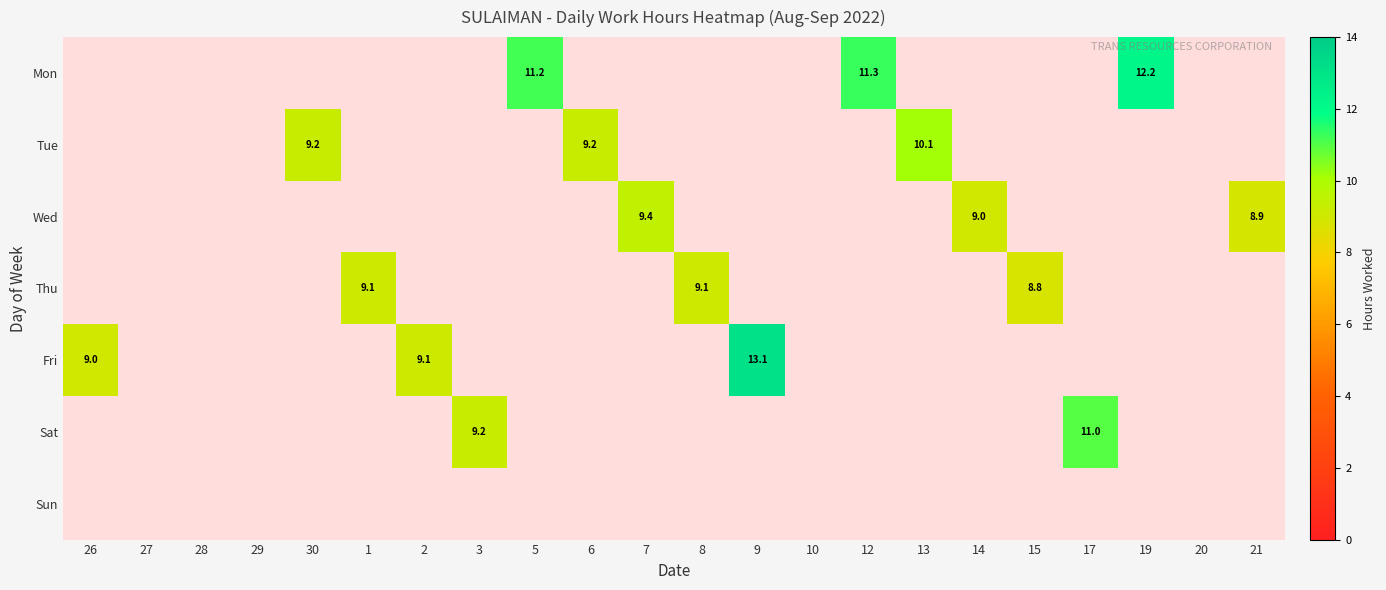

How many positive values does the Wed series have?

3